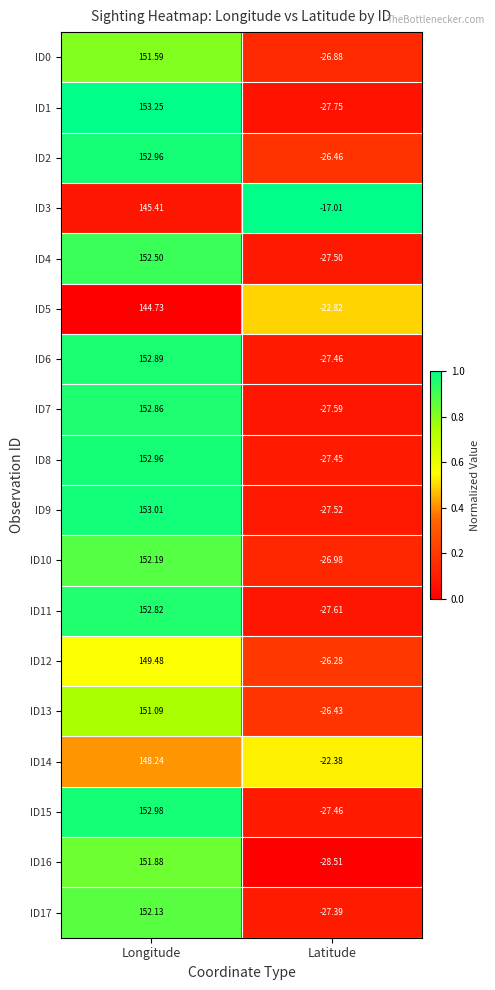

Rank the categories by ID16 value from lowest to highest.

Latitude, Longitude